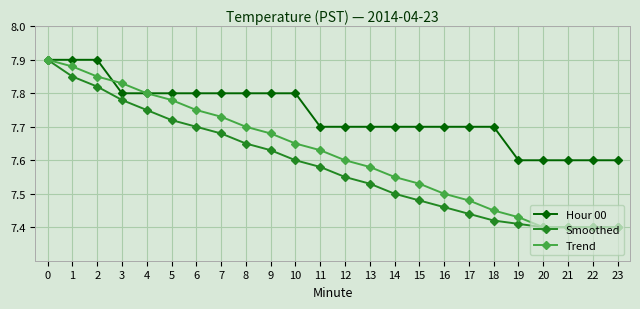

True or false: Smoothed has more than 2 points higher than both neighbors.

False